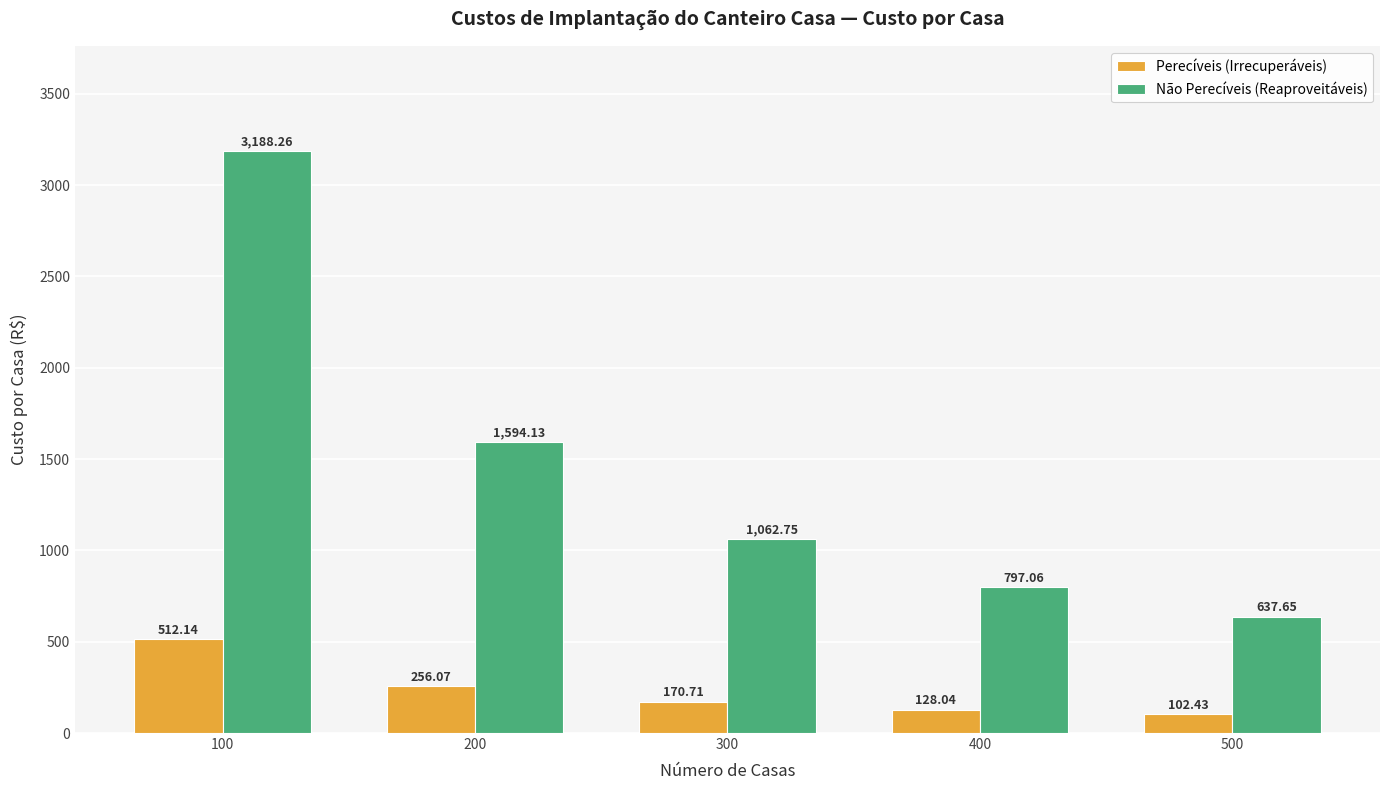

What is the total value across all series at 200?

1850.2